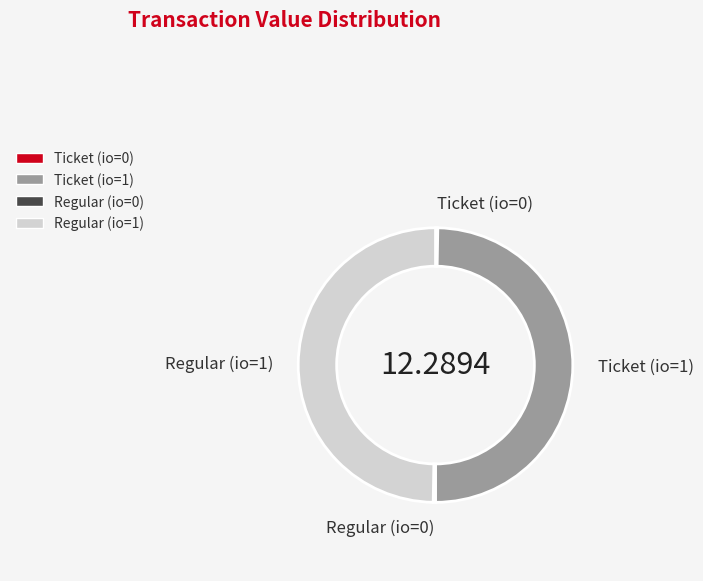

Combined, do Ticket (io=1) and Regular (io=1) account for over 50%?

Yes